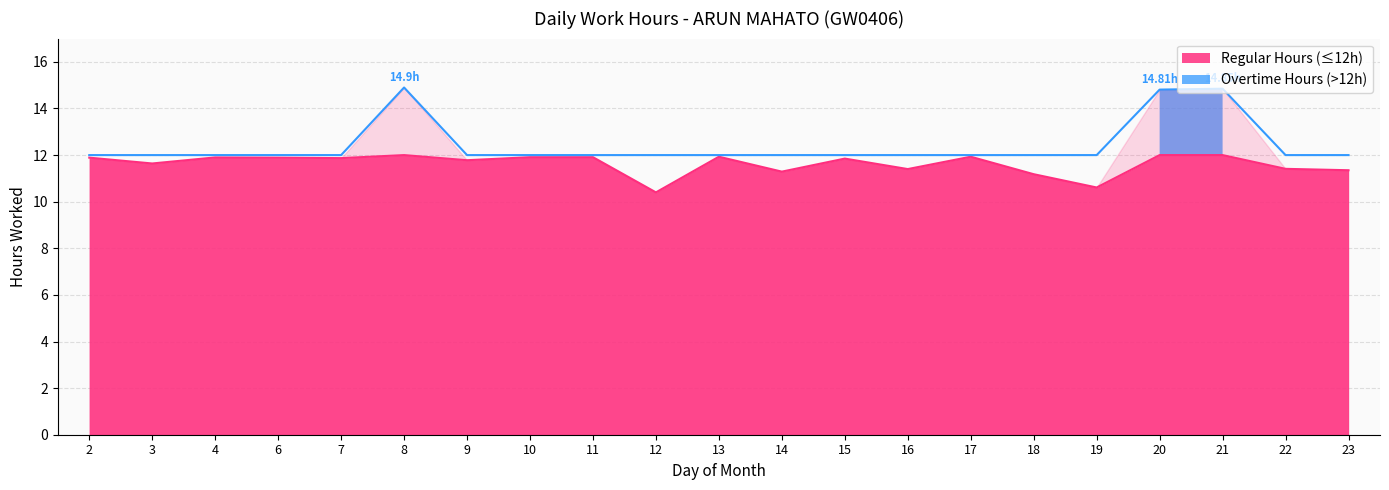

What value does the data have at 17?

11.9